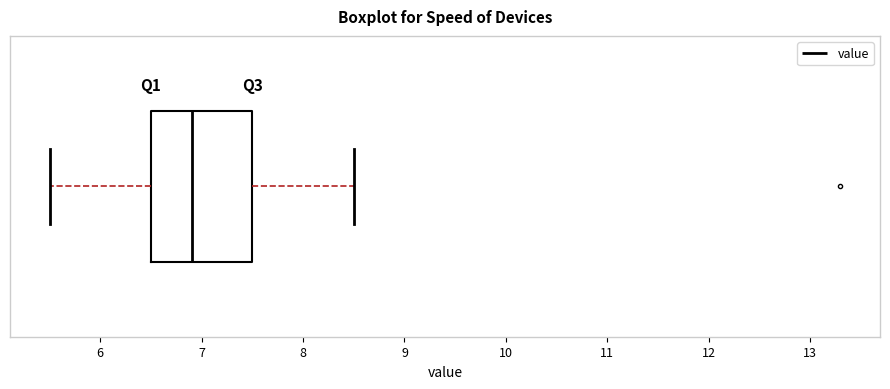

Read this box plot against the x-axis: the position of the median line, the range covered by the box, and the ends of both whiskers. The values are not printed on the chart, so give them approximately, as read against the axis.

median 6.9, box 6.5 to 7.5, whiskers 5.5 to 8.5